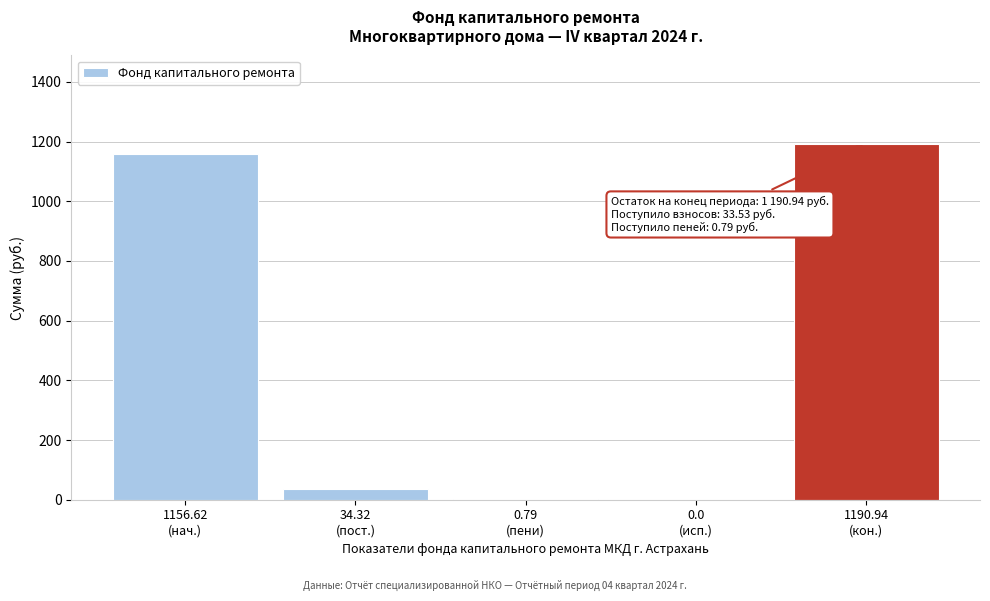

What is the sum of all values?

2382.7